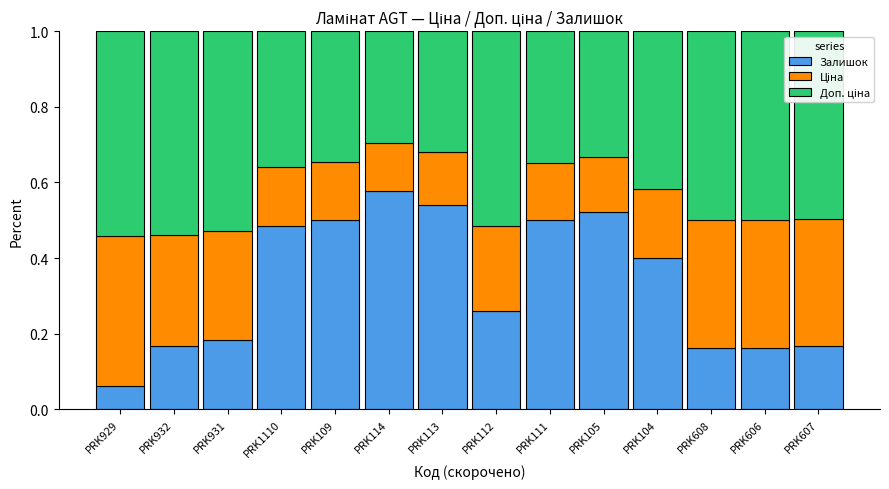

Does the chart contain stacked bars?

Yes